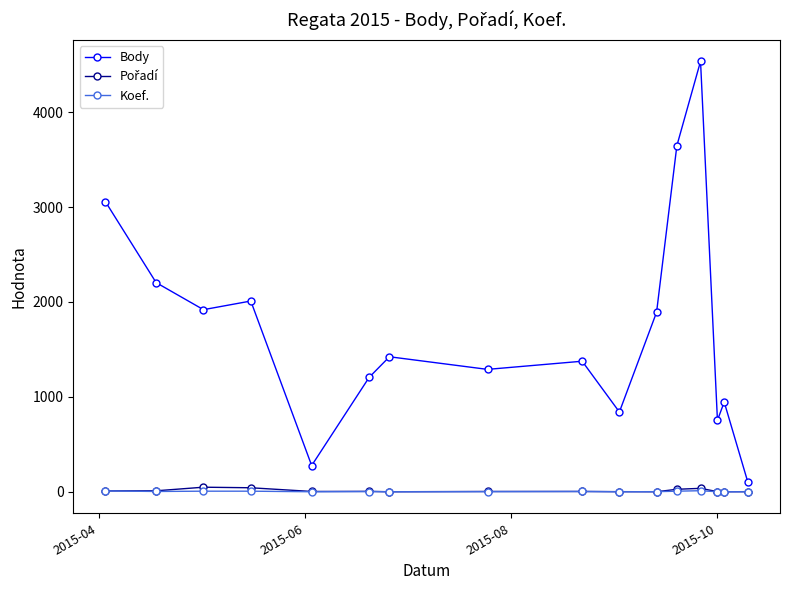

At how many categories does at least one series exceed 4310?

1